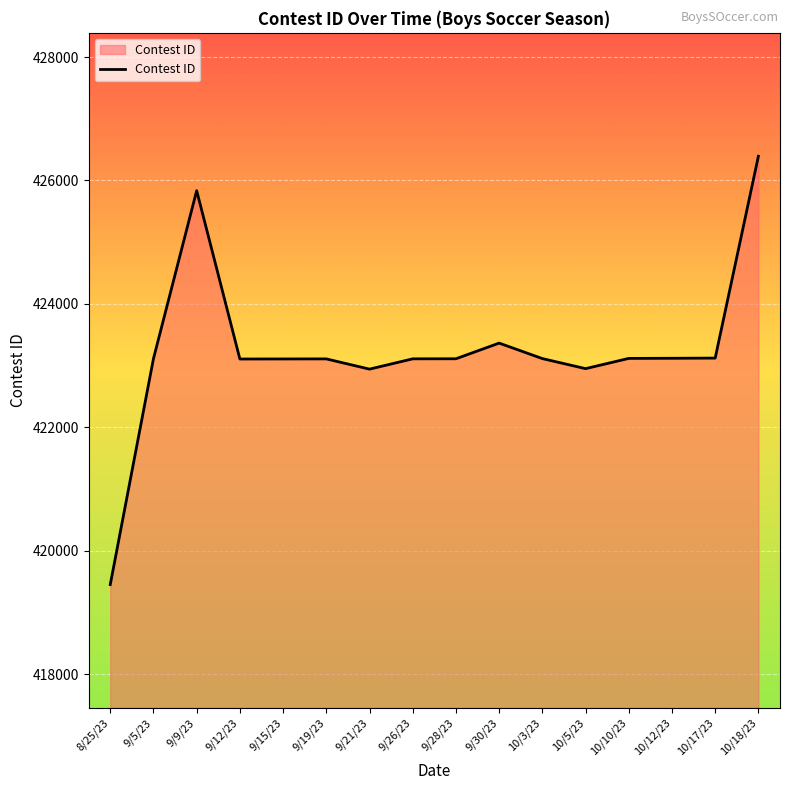

The value at 10/10/23 is 423116. True or false?

True